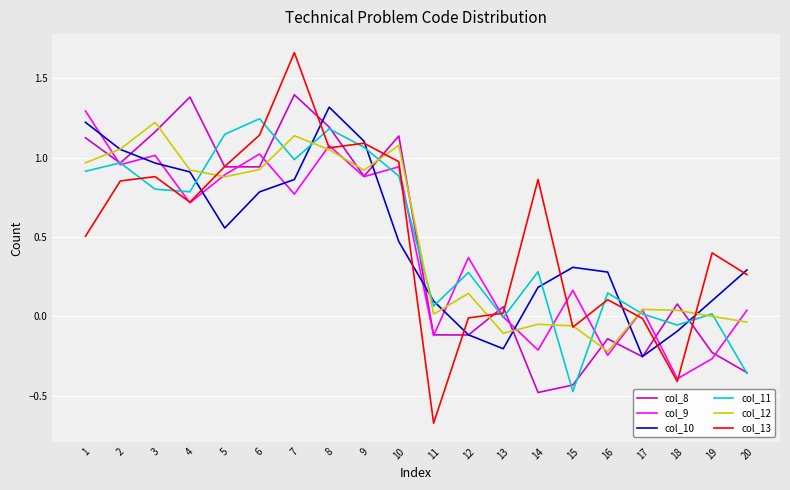

Which series ends up on top after the final intersection of col_11 and col_13?

col_13